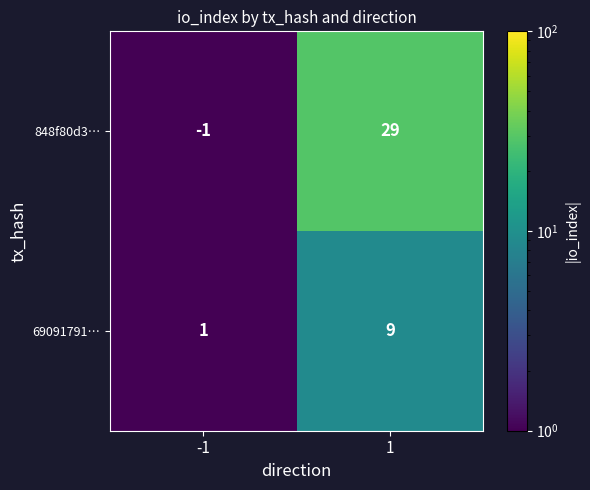

Is it true that 848f80d3… equals 29 at 1?

True